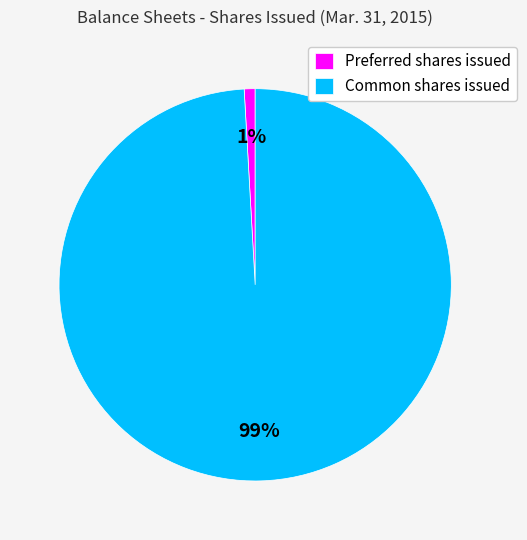

Between Common shares issued and Preferred shares issued, which is larger?

Common shares issued